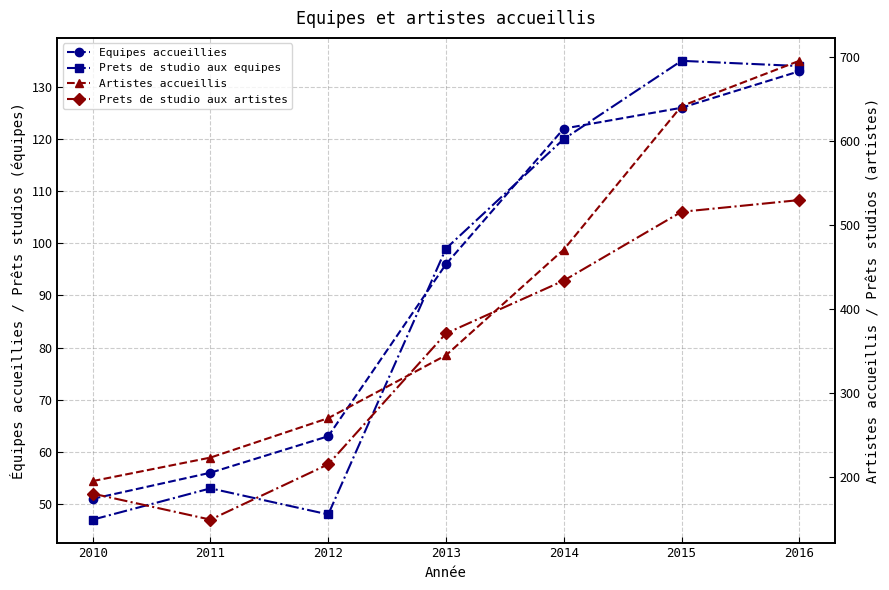

How many values in the Equipes accueillies series are below 96?

3